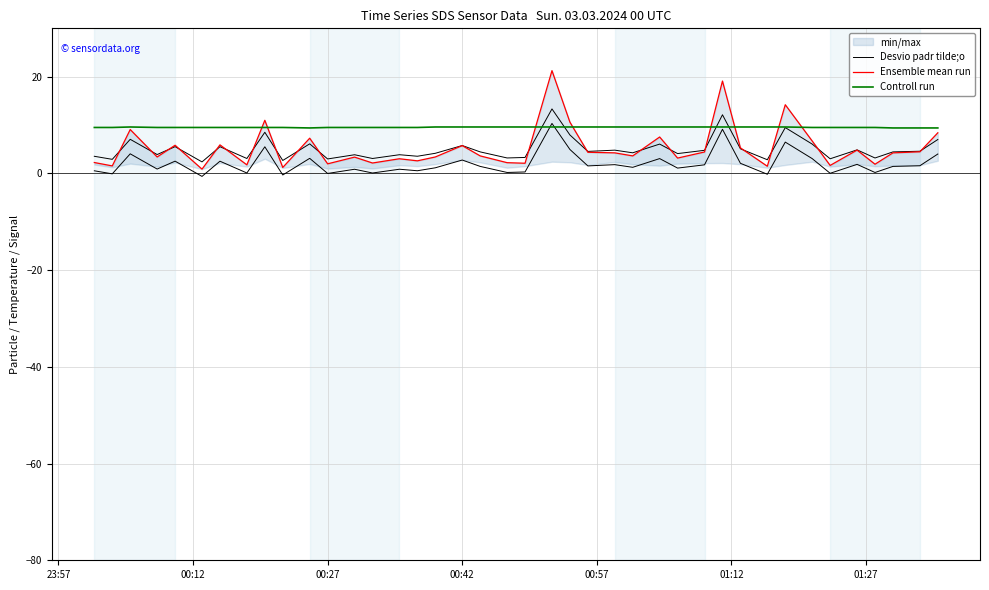

What is the greatest value displayed?

21.2